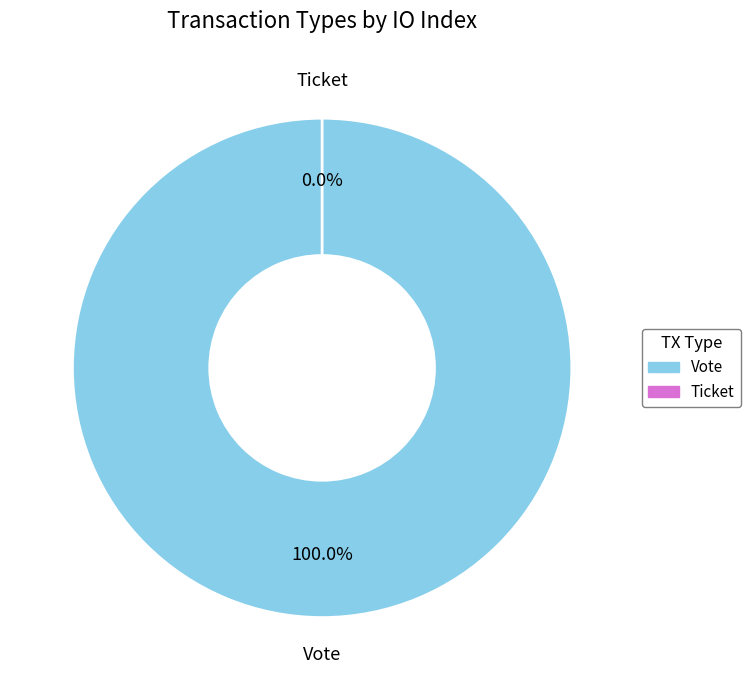

Count the number of slices in the pie.

2